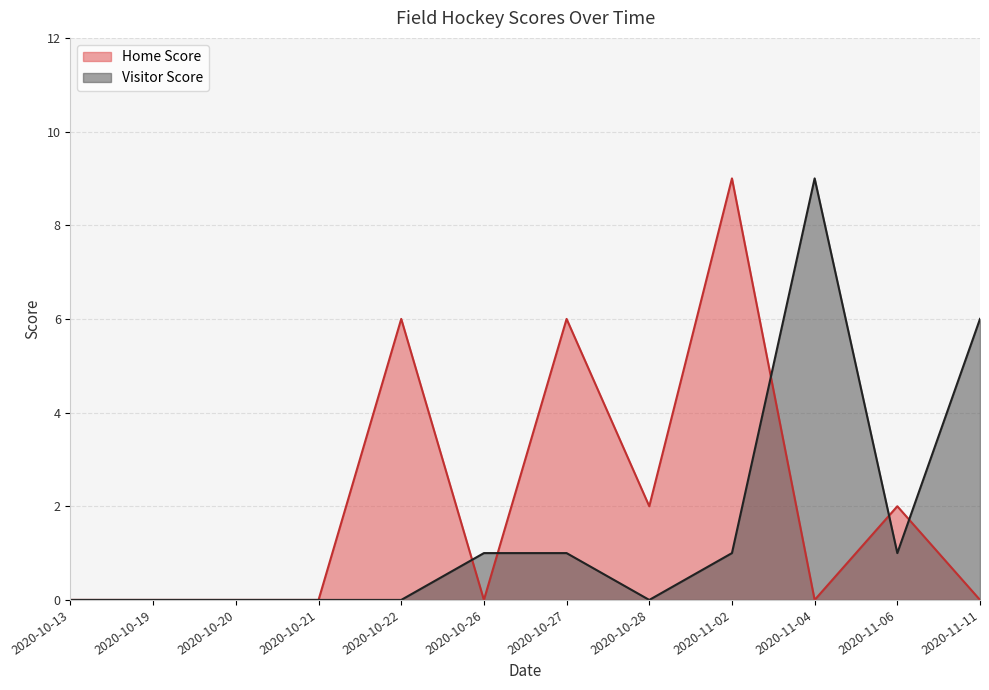

Is it true that Visitor Score equals 0 at 2020-10-13?

True